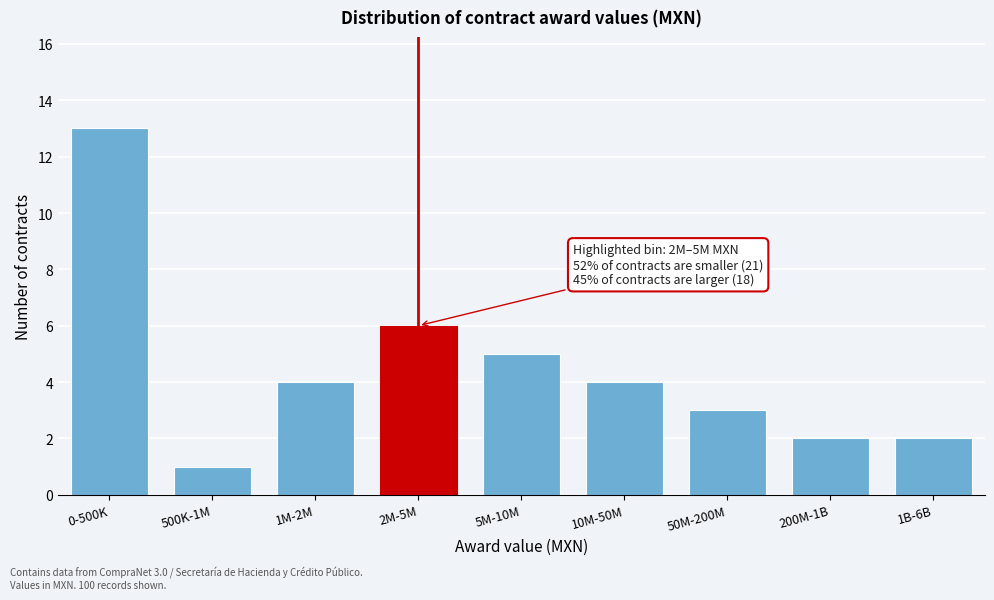

Reading right to left, transcribe all the data shown in this chart.

1B-6B=2	200M-1B=2	50M-200M=3	10M-50M=4	5M-10M=5	2M-5M=6	1M-2M=4	500K-1M=1	0-500K=13